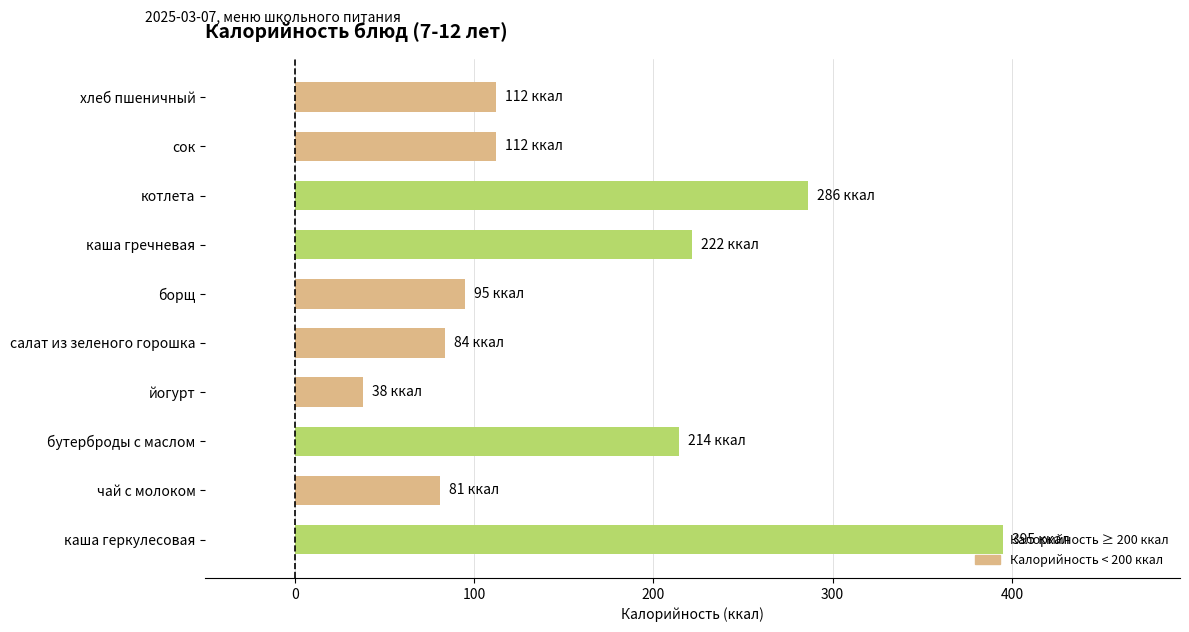

Read the value at йогурт.

38.0